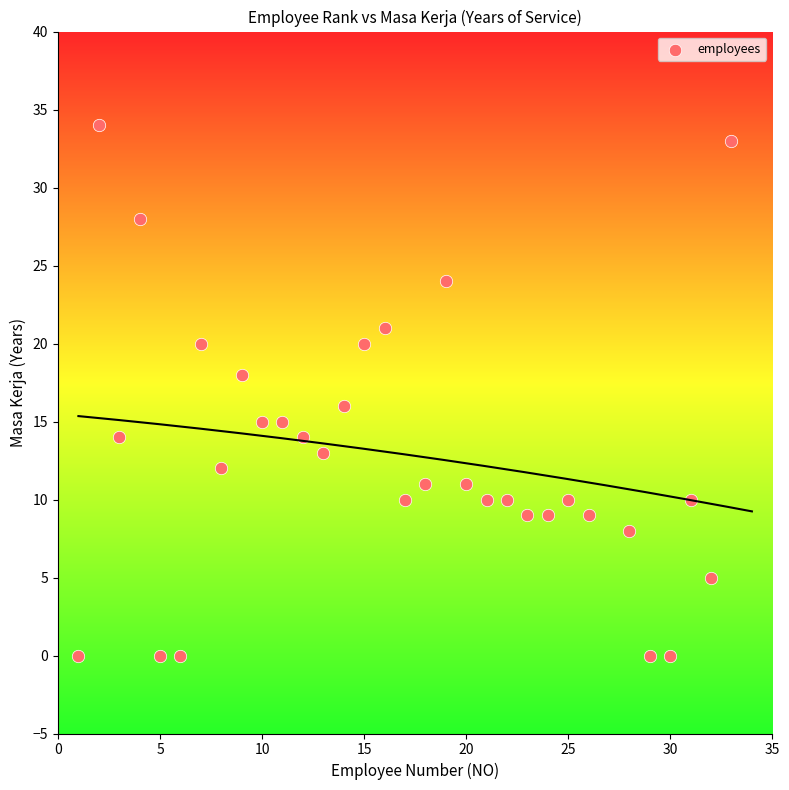

What is the range of X values (max minus min)?

32